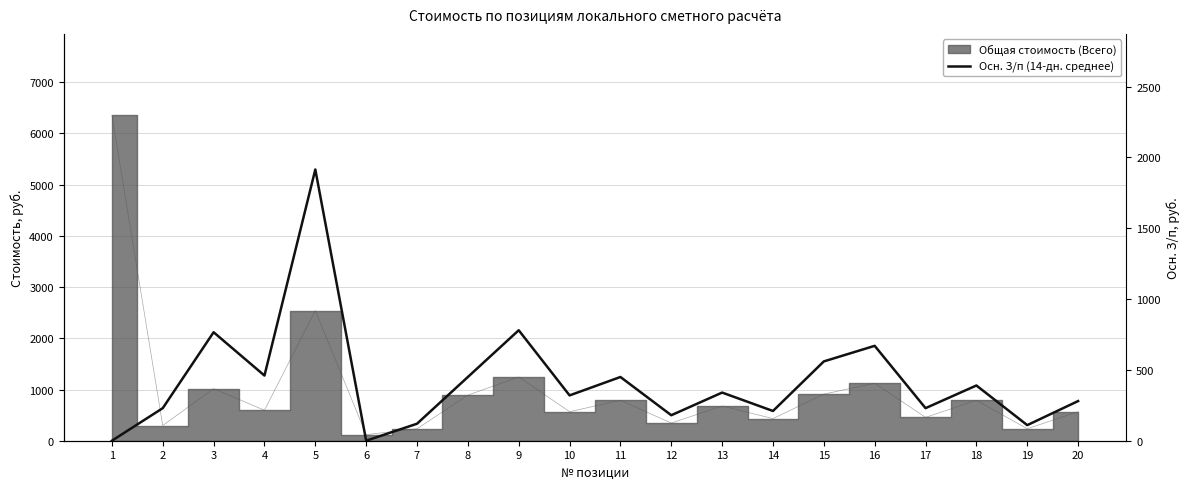

Is it true that the value at 1 is 662?

False